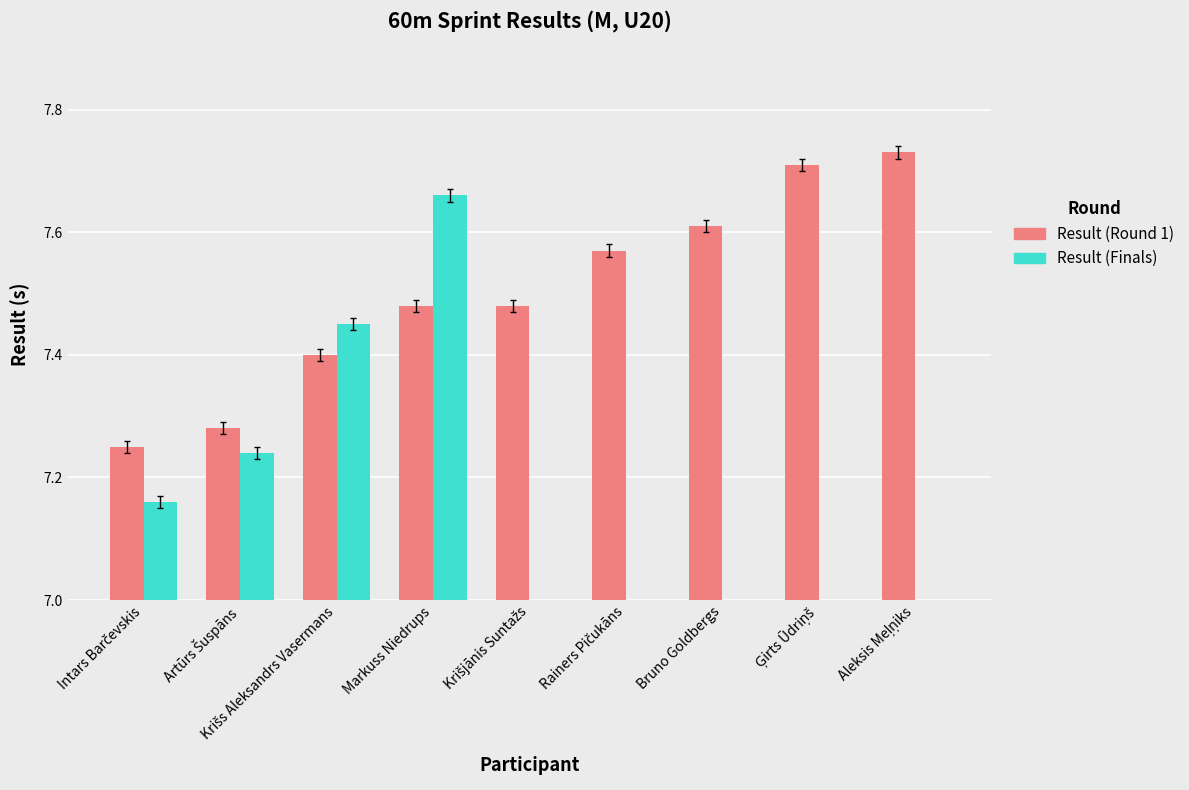

Which series has the widest spread of values?

Finals Result